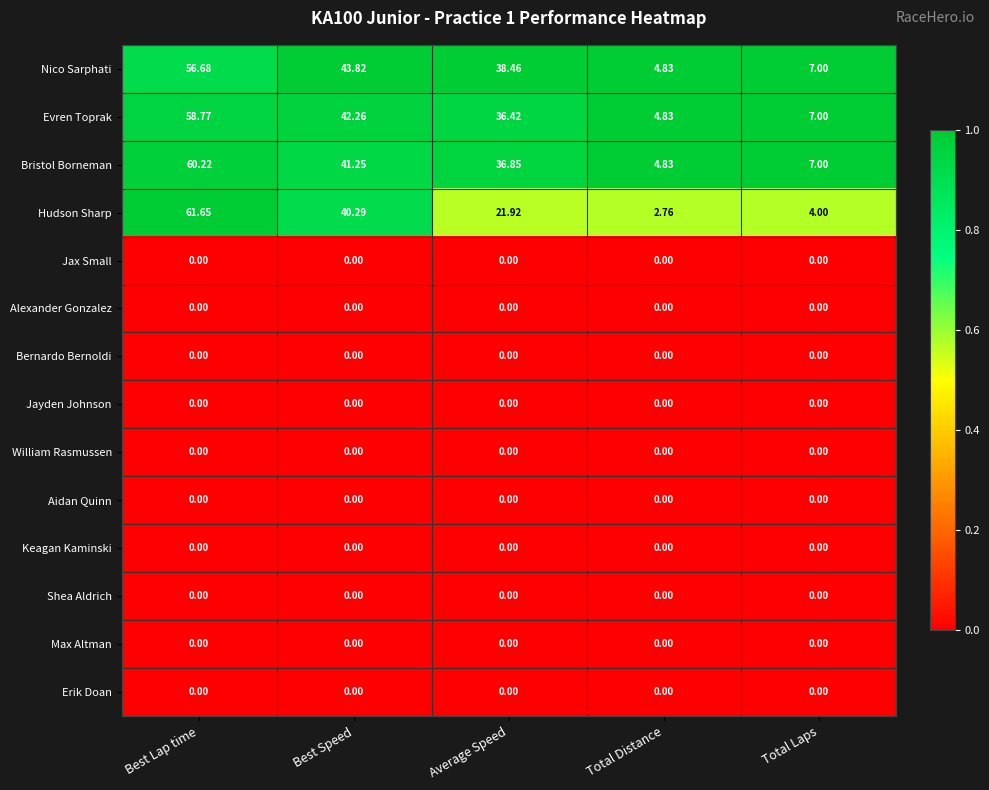

Is the value of Evren Toprak at Best Speed greater than the value of William Rasmussen at Best Lap time?

Yes